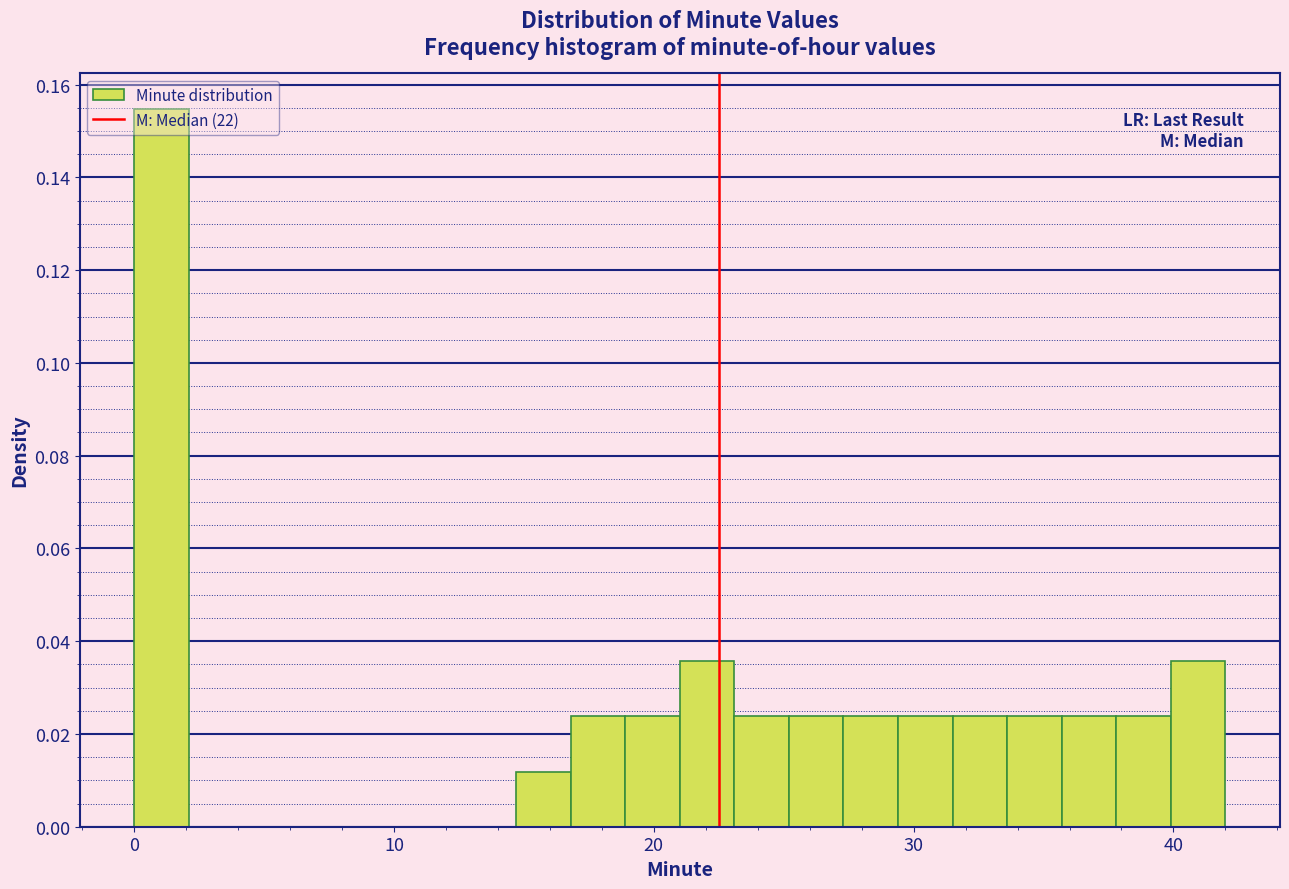

Around what value on the x-axis is the tallest bar? Give the approximate position of its centre, as read against the axis.

1